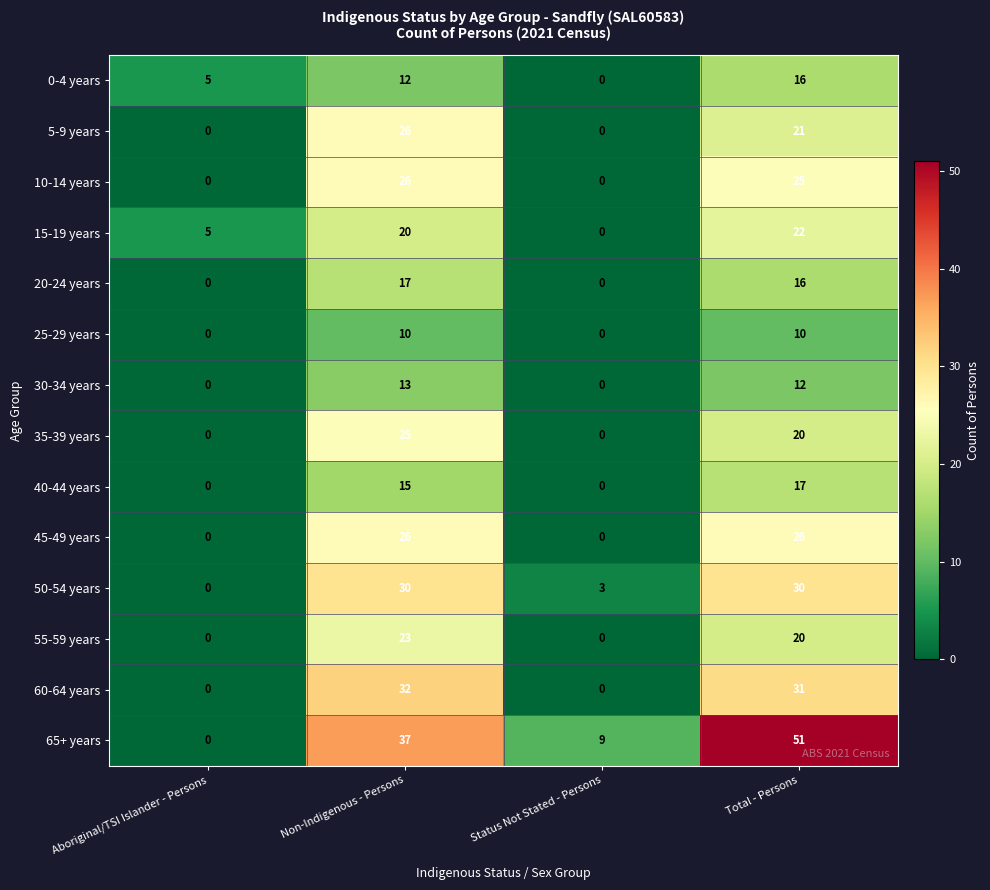

What is the sum of the 25-29 years values at Aboriginal/TSI Islander - Persons and Total - Persons?

10